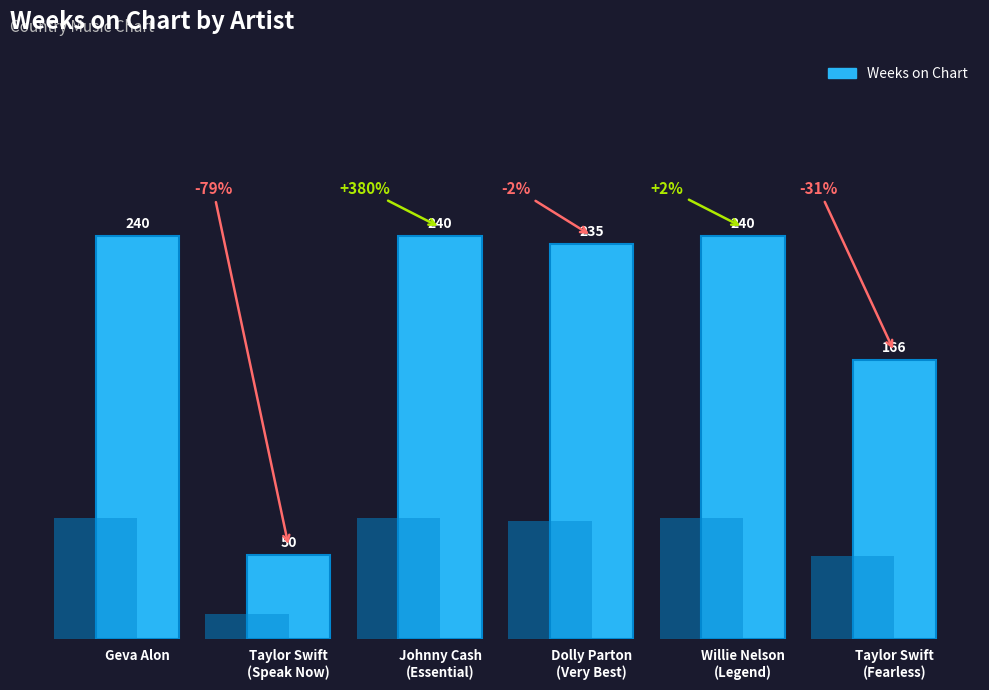

Which label corresponds to the smallest value in the chart?

Taylor Swift
(Speak Now)